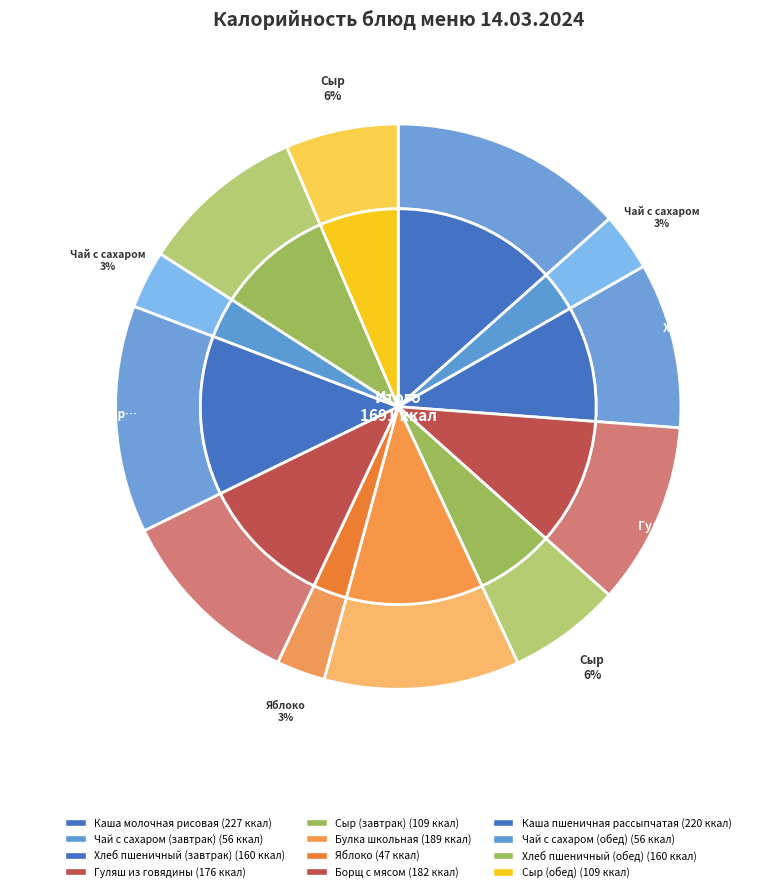

Is there any slice that represents more than half of the pie?

No